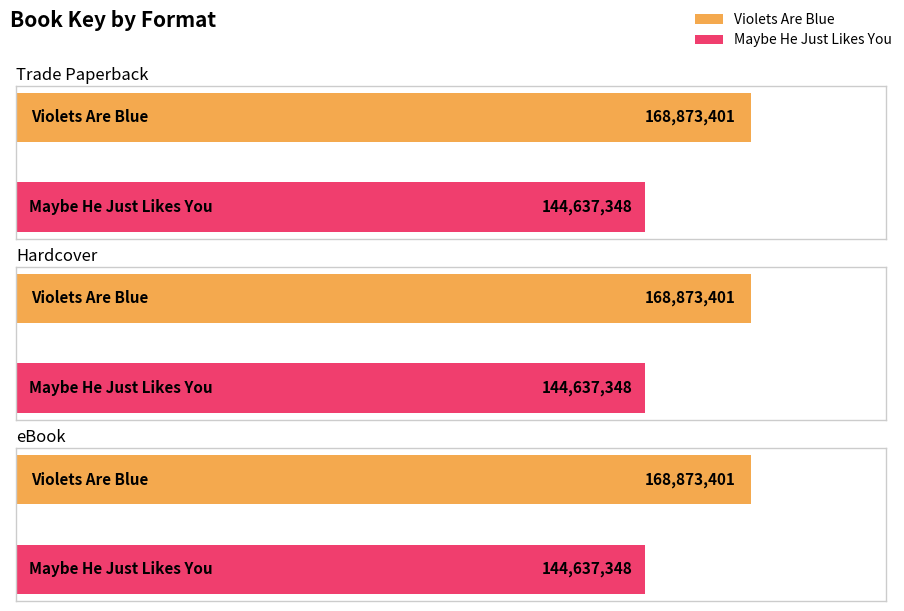

How many data points in Trade Paperback are less than 168873401?

1